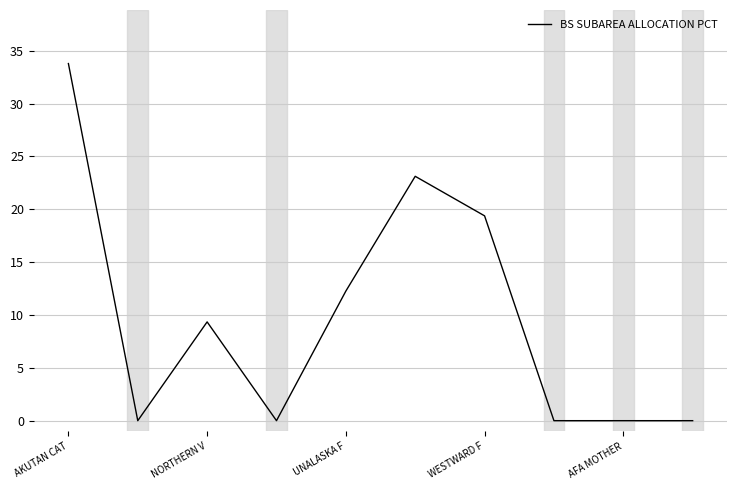

What is the difference between the maximum and minimum values?

33.8